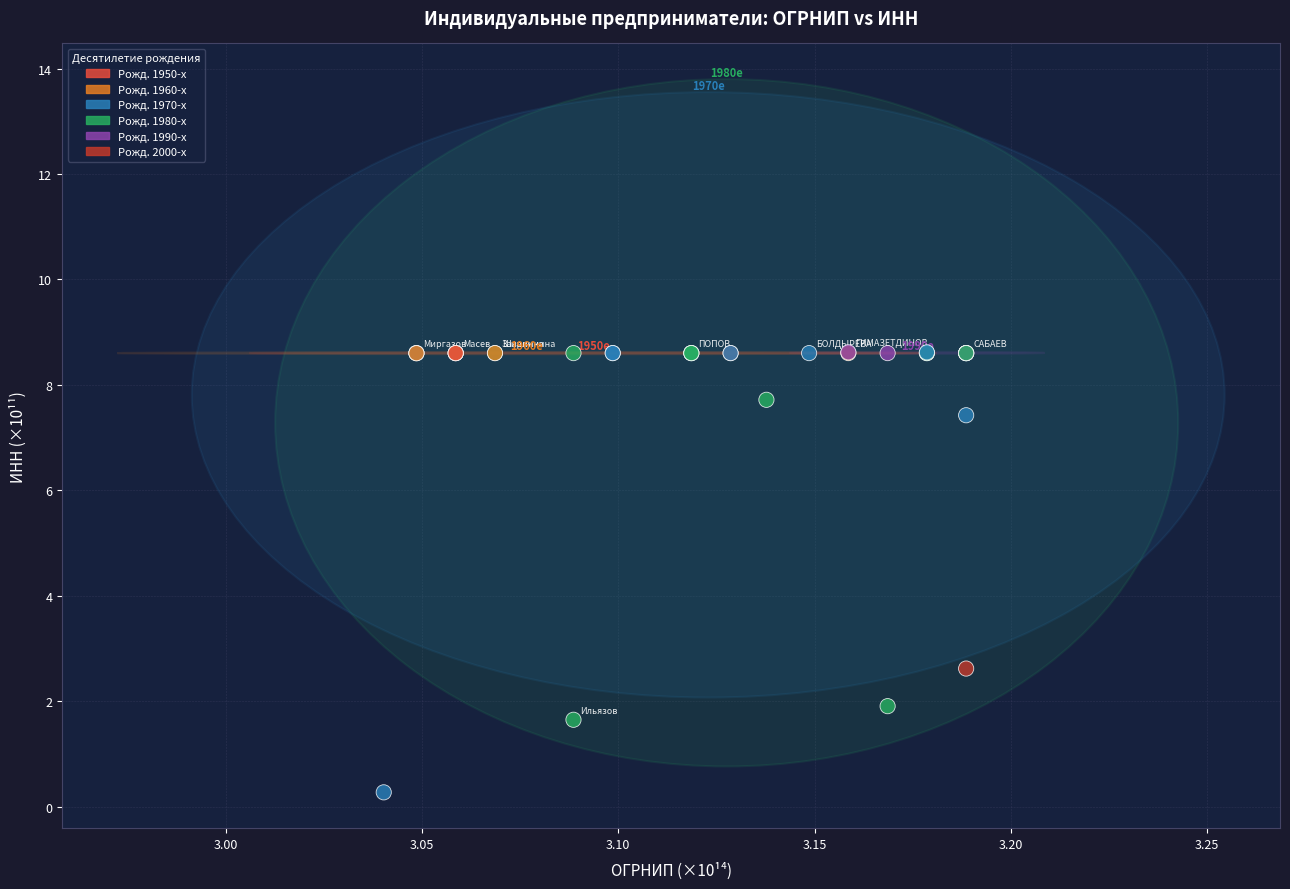

What Y value in the scatter plot is closest to 4?

2.6